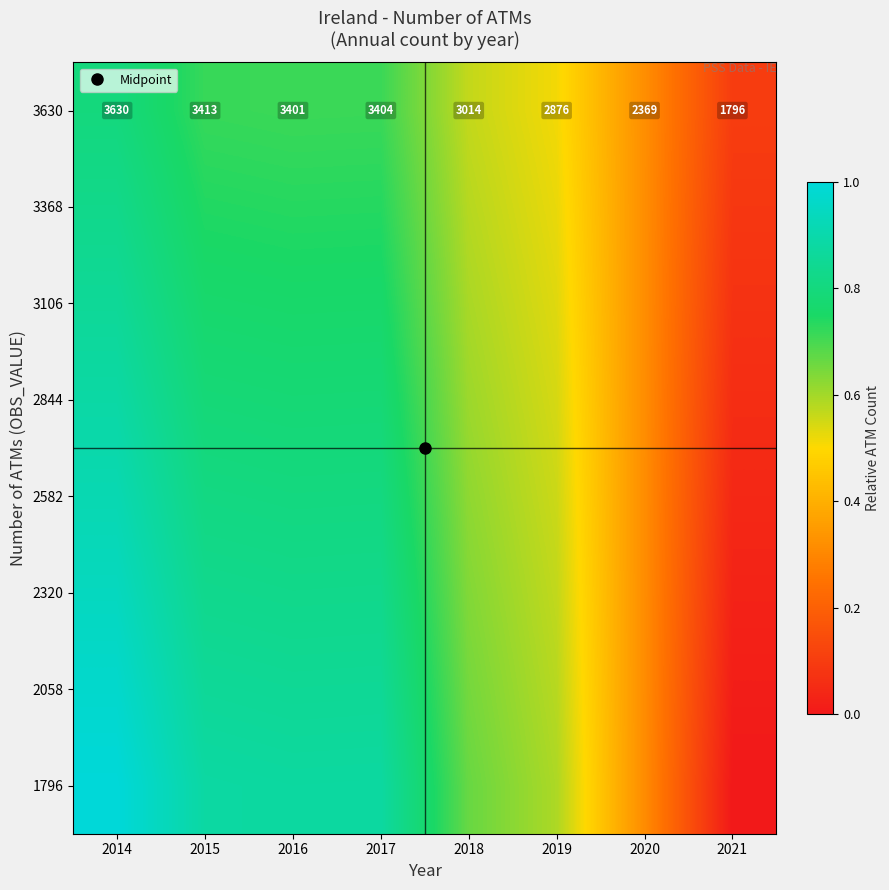

Which has a higher value, 2014 or 2019?

2014